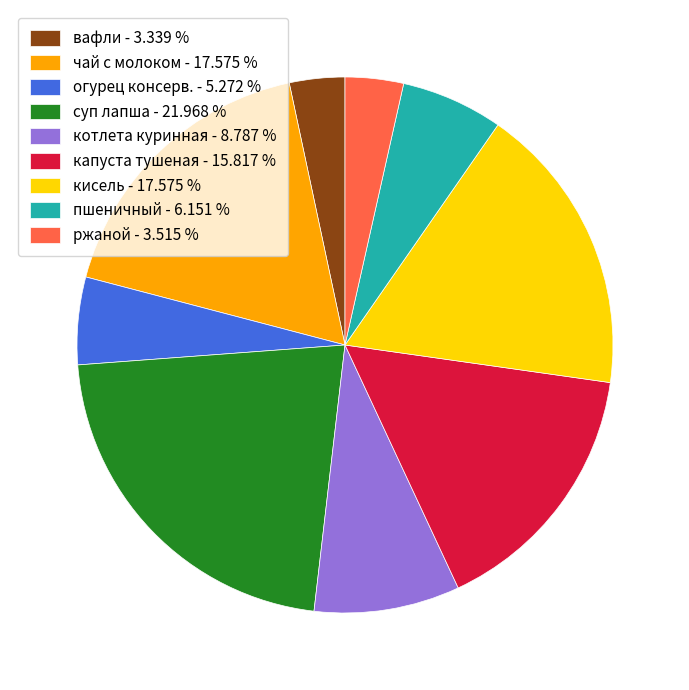

Between пшеничный and котлета куринная, which is larger?

котлета куринная